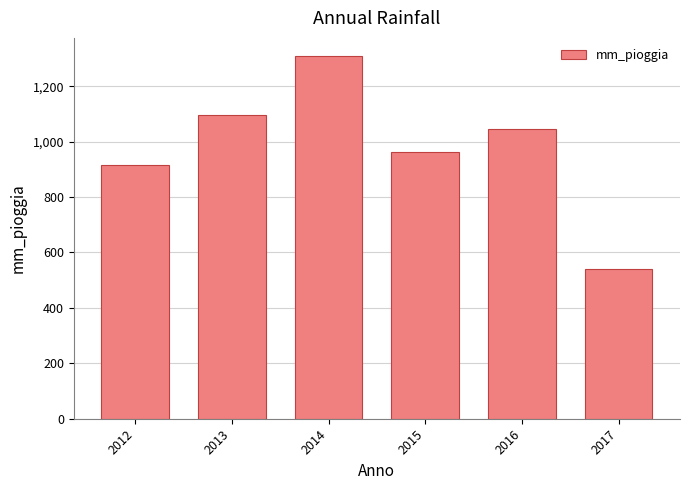

What is the sum of all values?

5868